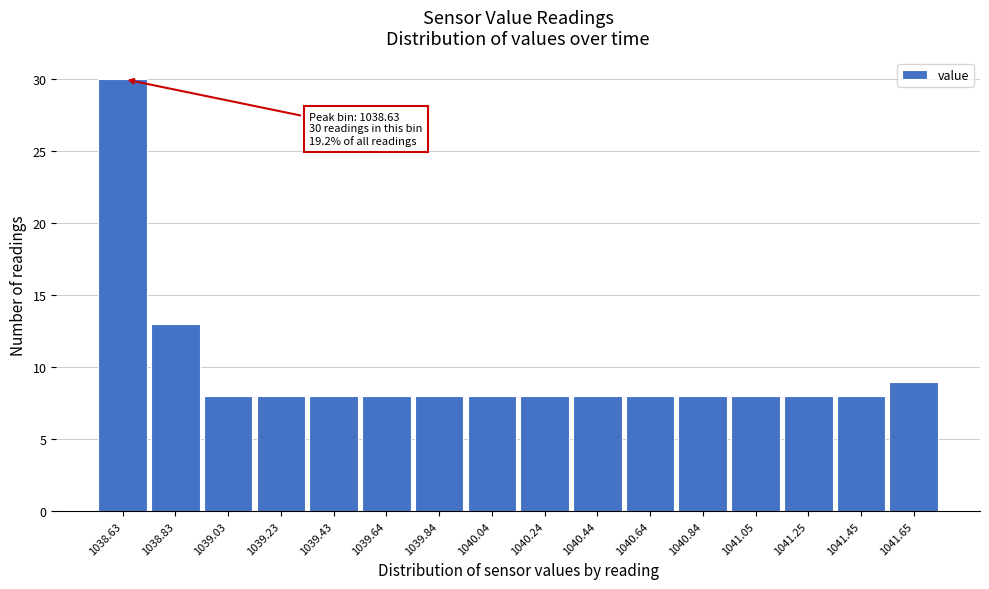

Reading left to right, list all the values displayed in this chart.

30	13	8	8	8	8	8	8	8	8	8	8	8	8	8	9